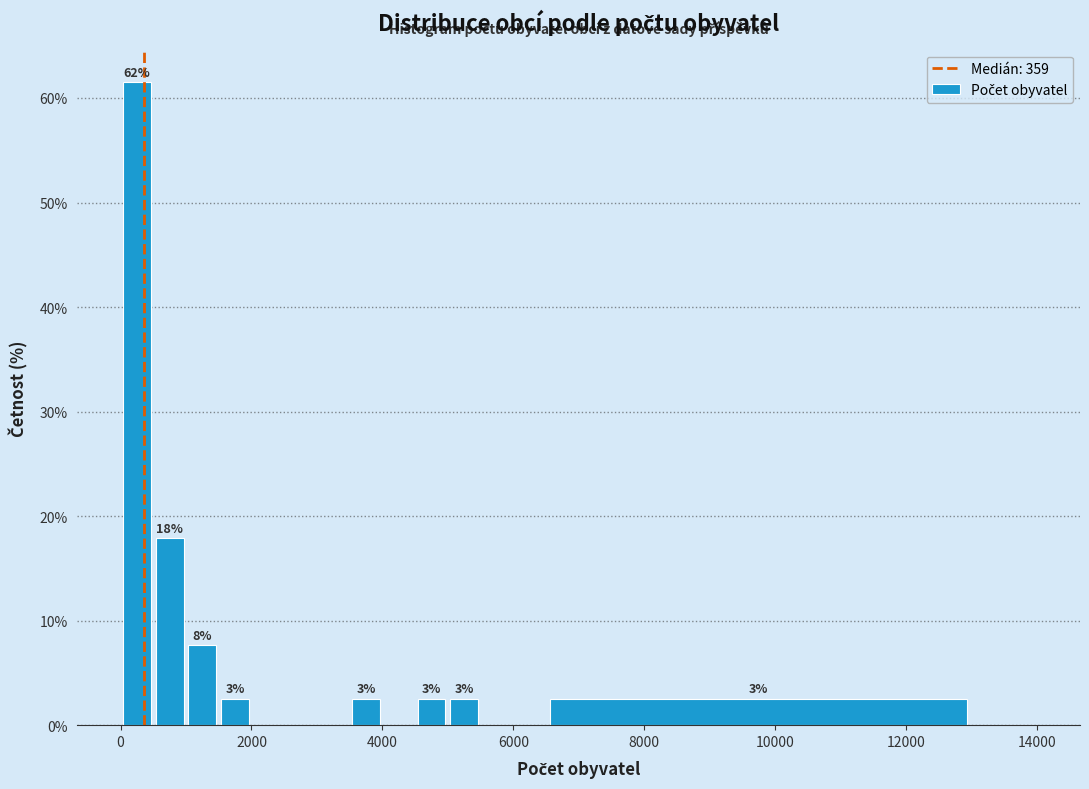

Around what value on the x-axis is the tallest bar? Give the approximate position of its centre, as read against the axis.

200